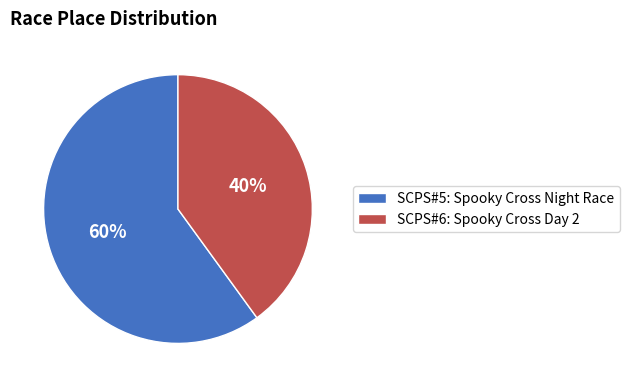

Rank the categories by value from lowest to highest.

SCPS#6: Spooky Cross Day 2, SCPS#5: Spooky Cross Night Race